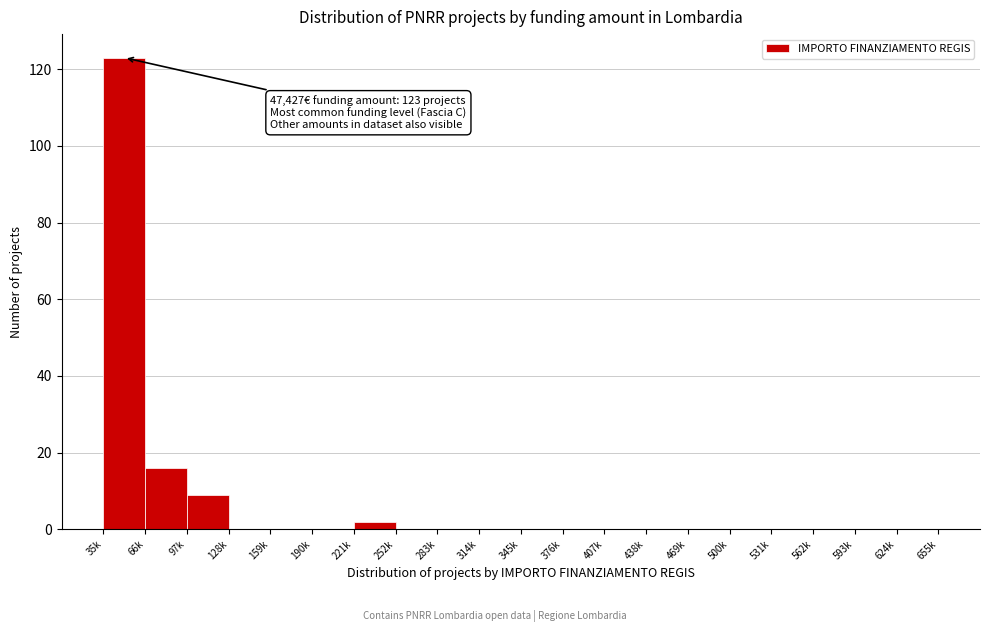

Reading left to right, transcribe all the data shown in this chart.

35k=123	66k=16	97k=9	128k=0	159k=0	190k=0	221k=2	252k=0	283k=0	314k=0	345k=0	376k=0	407k=0	438k=0	469k=0	500k=0	531k=0	562k=0	593k=0	624k=0